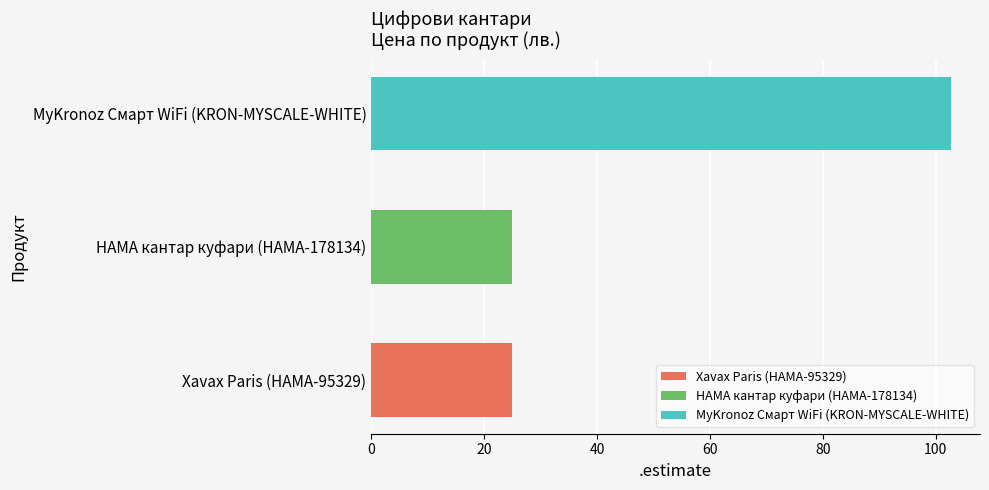

Reading top to bottom, transcribe all the data shown in this chart.

102.7	25.0	25.0